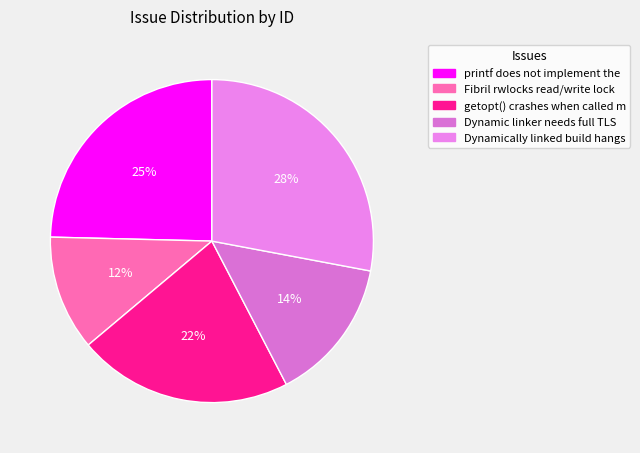

To the nearest percent, what is the average slice percentage?

20%